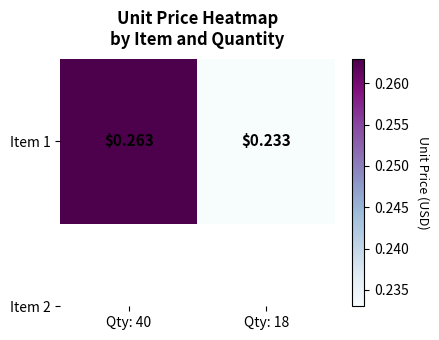

Reading right to left, extract all data points from this chart.

Qty: 18=0.2	Qty: 40=0.3